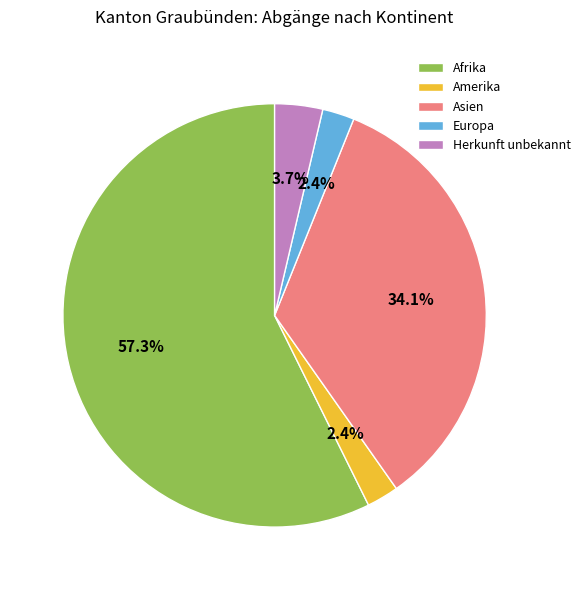

To the nearest percent, what is the combined percentage of Amerika and Europa?

5%